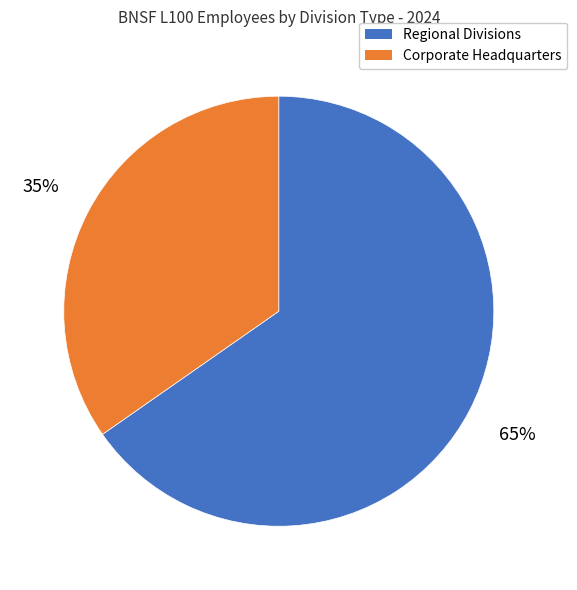

Is there any slice that represents more than half of the pie?

Yes